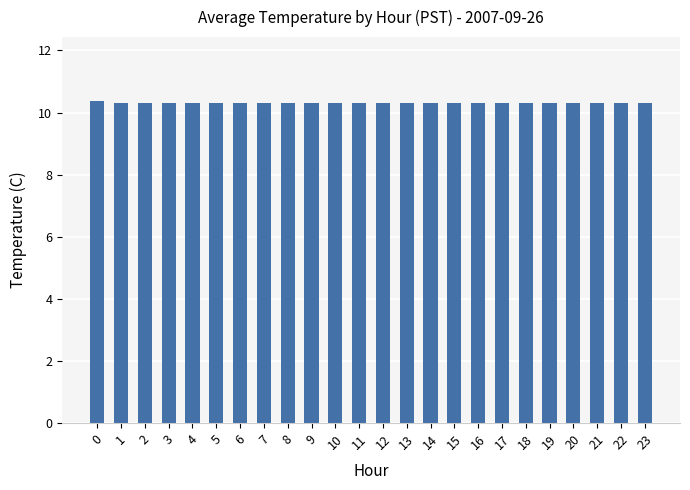

Count the number of data series in this chart.

1